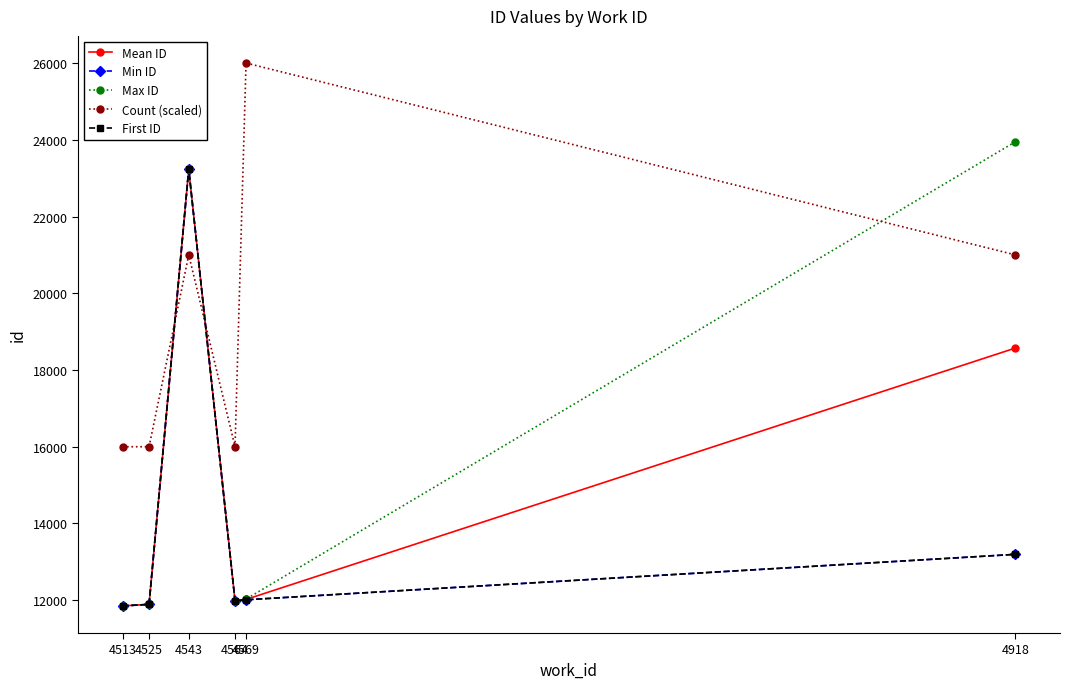

Does the chart have visible grid lines?

No